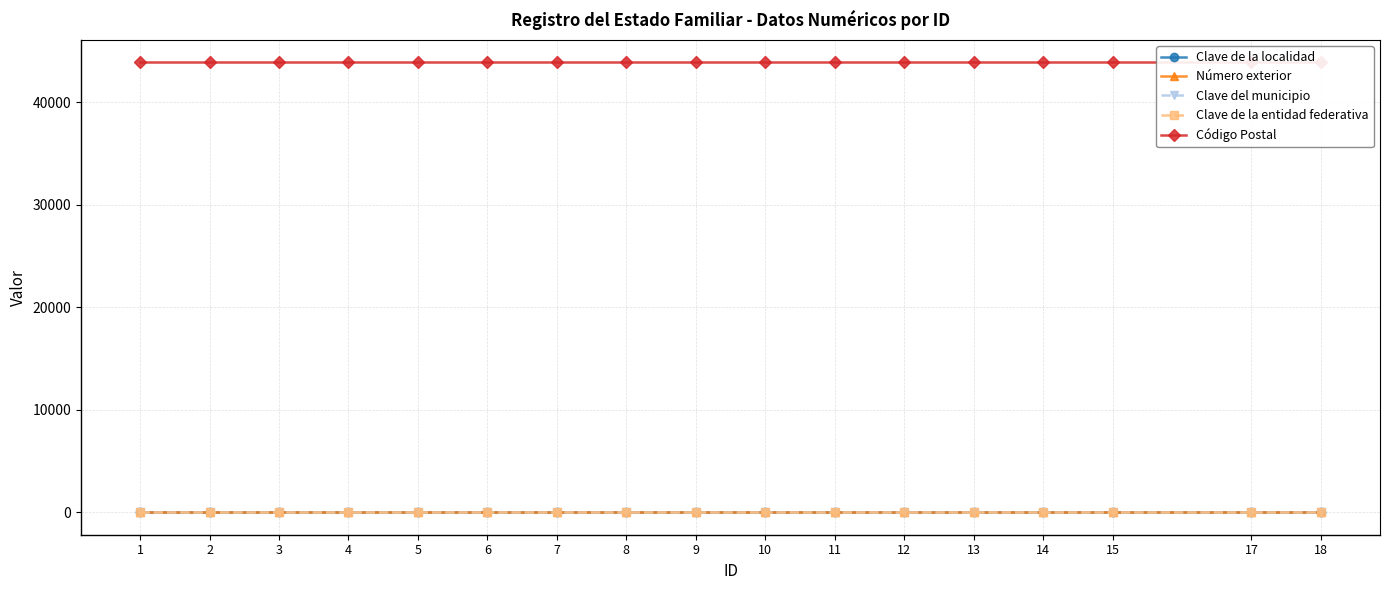

Which has a higher value, 13 or 1?

13